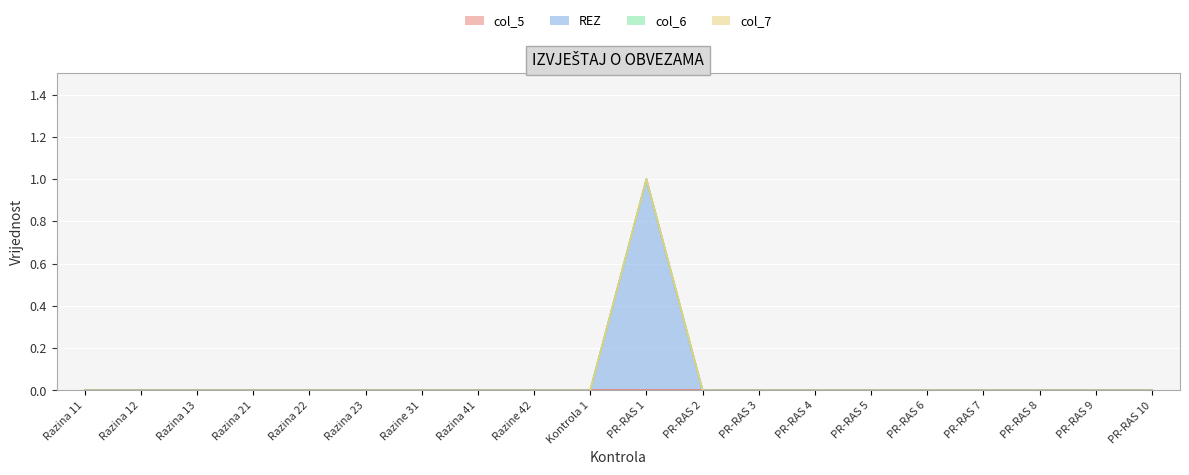

At which category does the chart reach its minimum across all series?

Razina 11